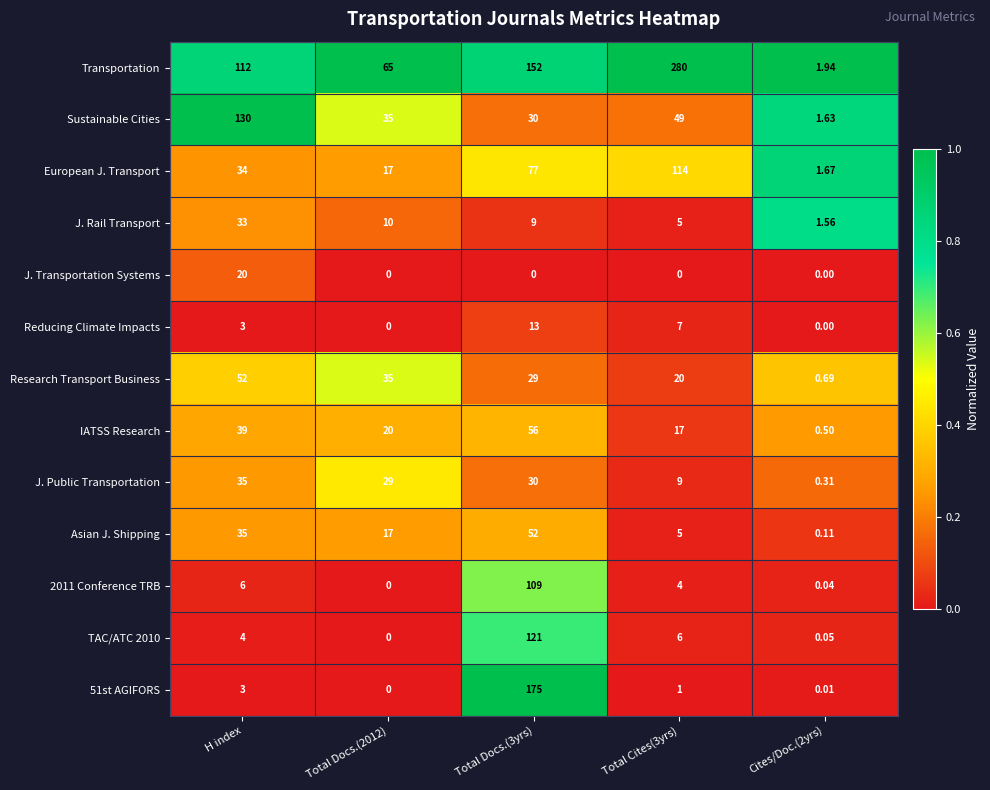

Which series has the largest total across all categories?

Transportation